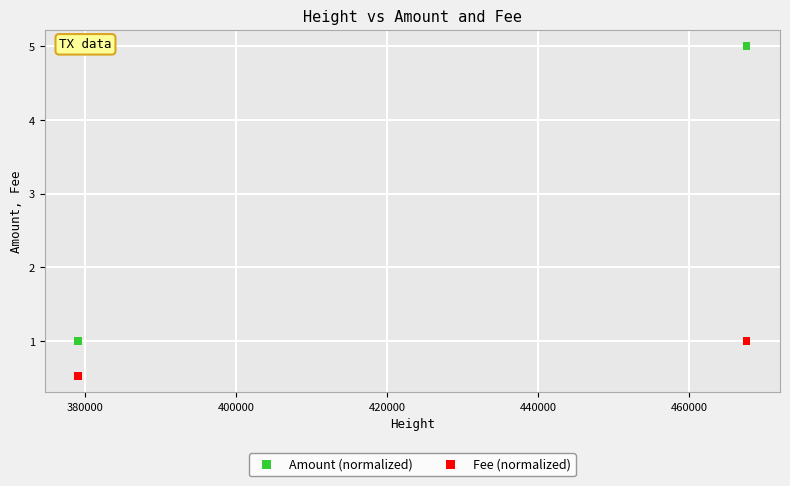

Which series contains the highest Y value?

Amount (normalized)